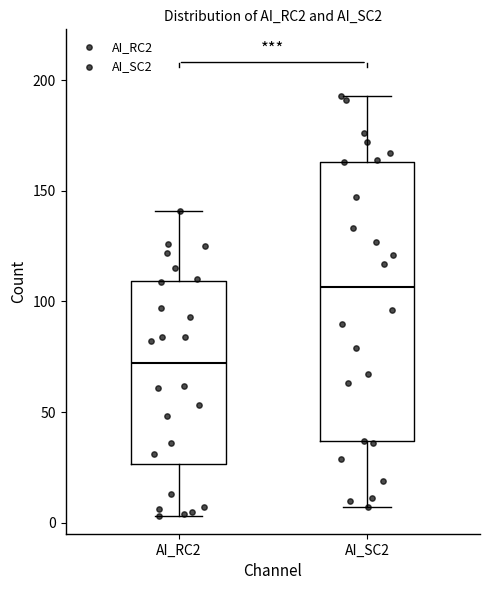

Reading left to right, read every box against the y-axis: the position of its median line, the range the box covers, and the ends of its whiskers. The values are not printed on the chart, so give them approximately, as read against the axis.

AI_RC2: median 70, box 25 to 110, whiskers 5 to 140
AI_SC2: median 105, box 35 to 165, whiskers 5 to 195